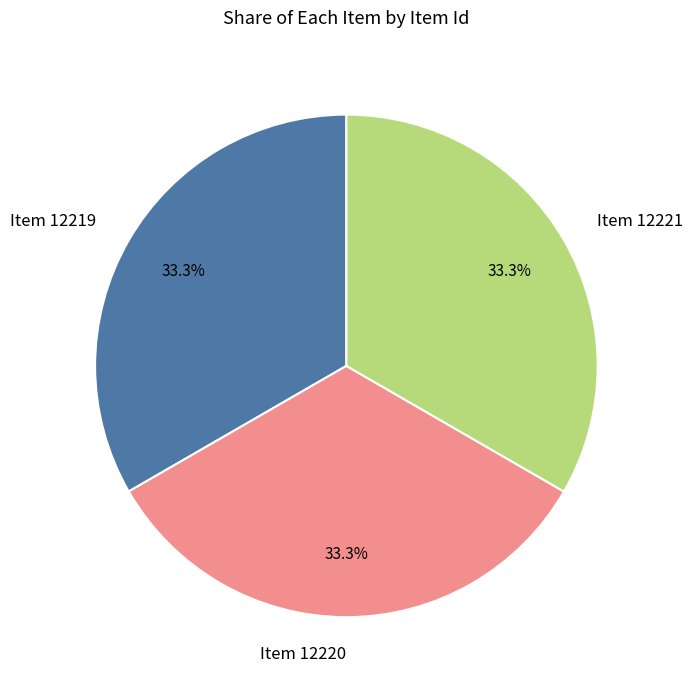

To the nearest percent, what portion does Item 12221 represent?

33%